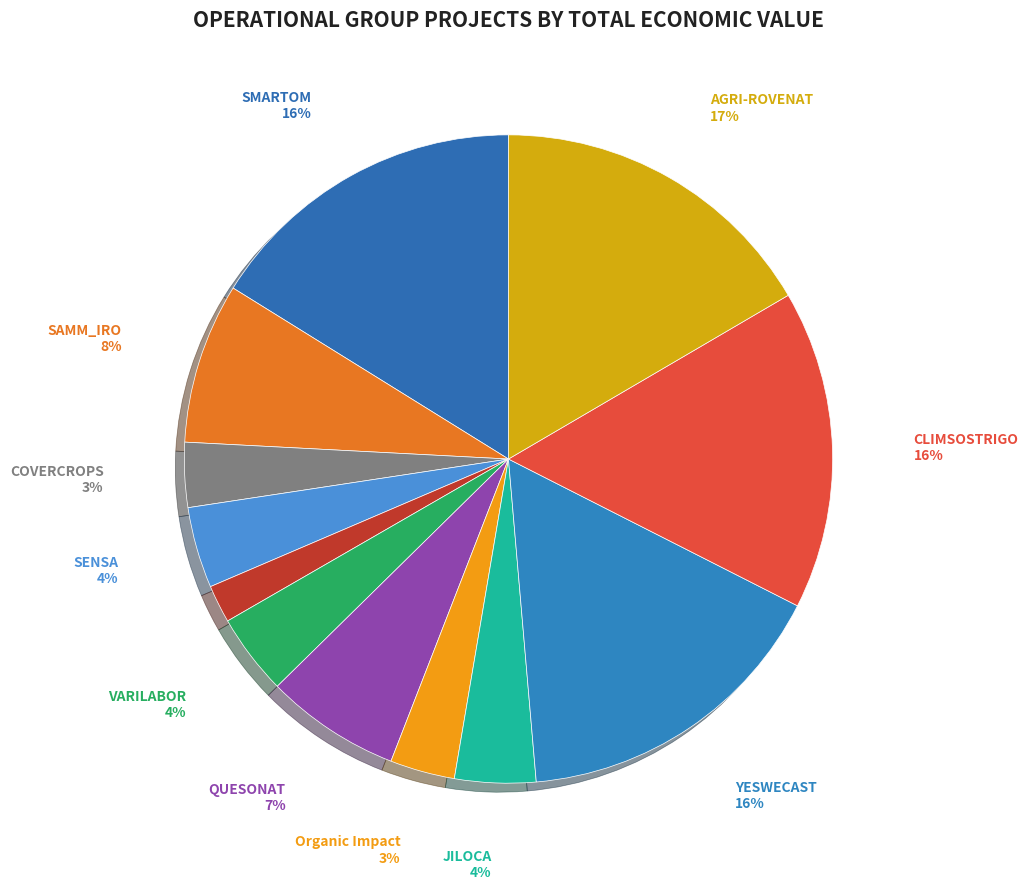

Count the number of slices in the pie.

12